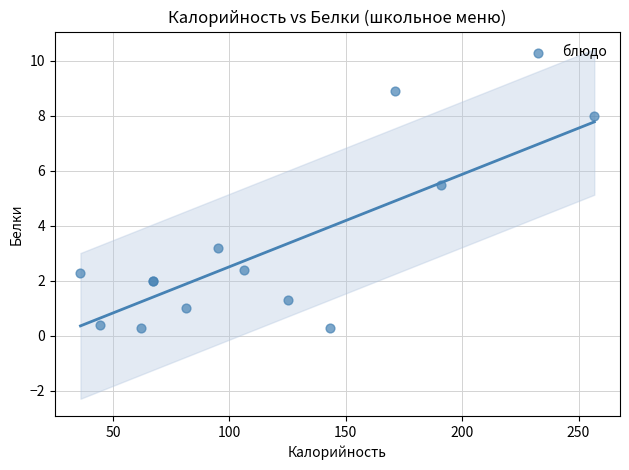

What Y value in the scatter plot is closest to 4?

3.2